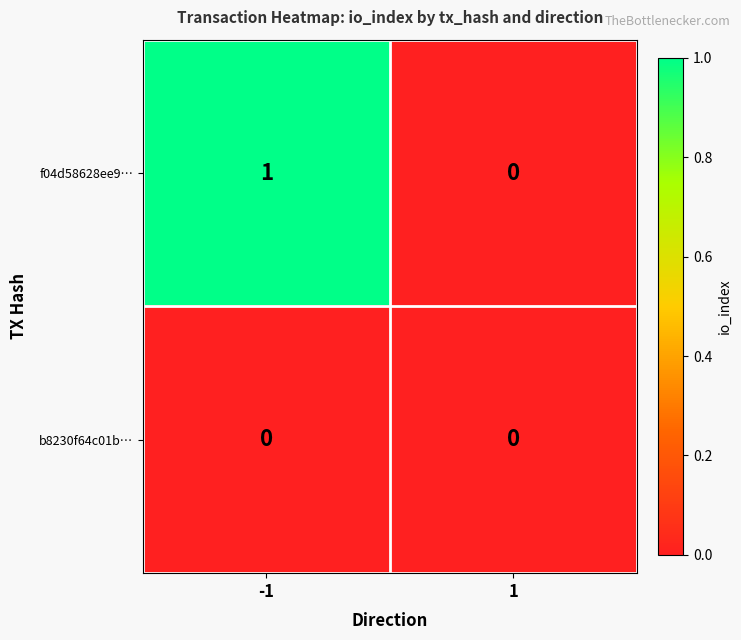

Reading left to right, list all the values displayed in this chart.

f04d58628ee9…: -1=1	1=0
b8230f64c01b…: -1=0	1=0